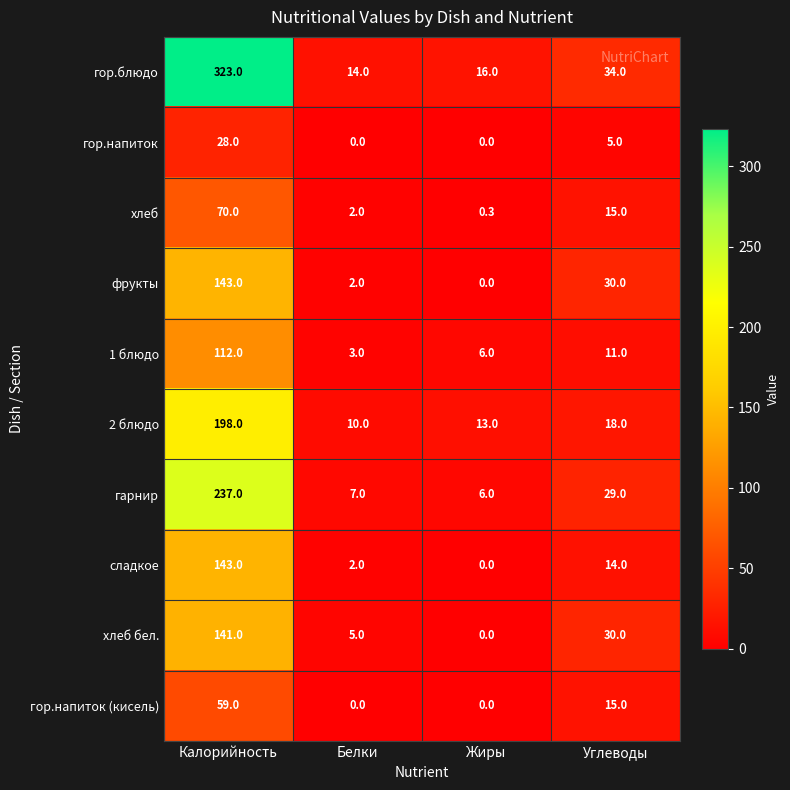

Is it true that фрукты equals 30.0 at Углеводы?

True